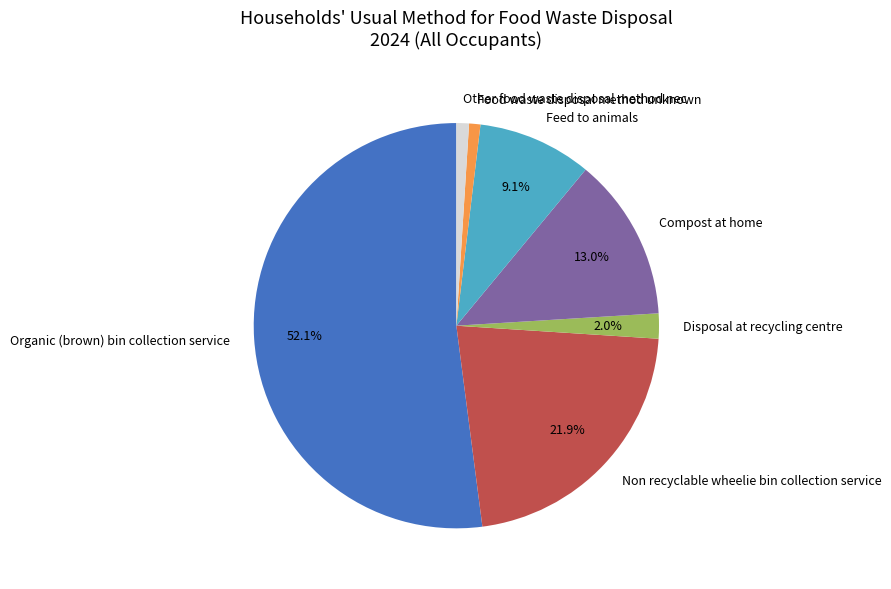

What percentage is the Organic (brown) bin collection service slice, to the nearest percent?

52%